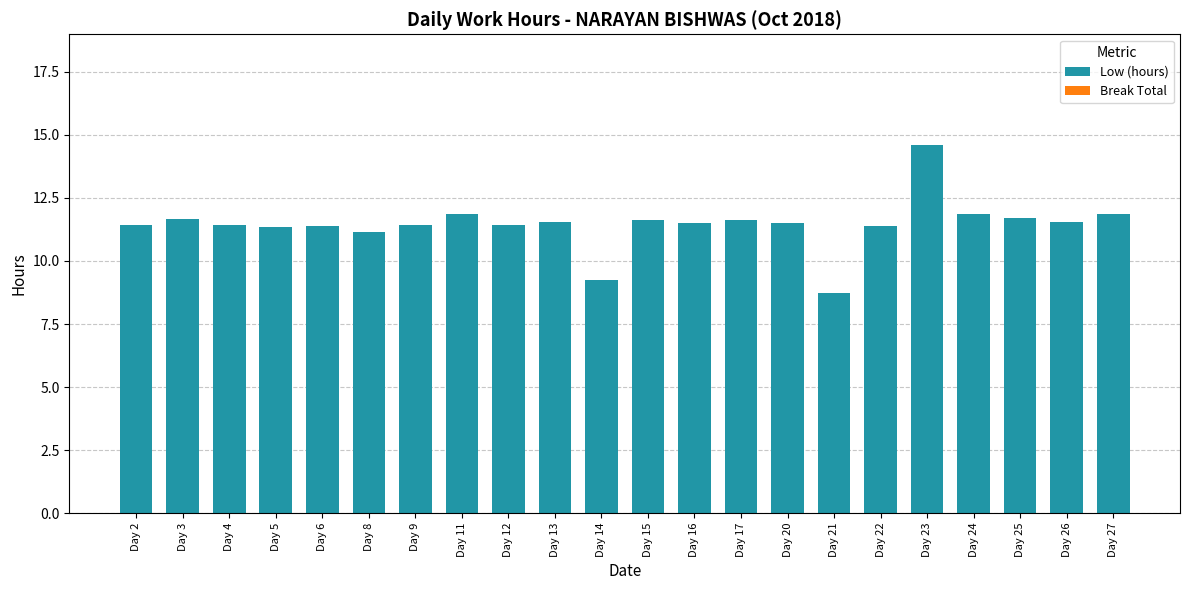

Is it true that the value at Day 4 is 11.4?

True